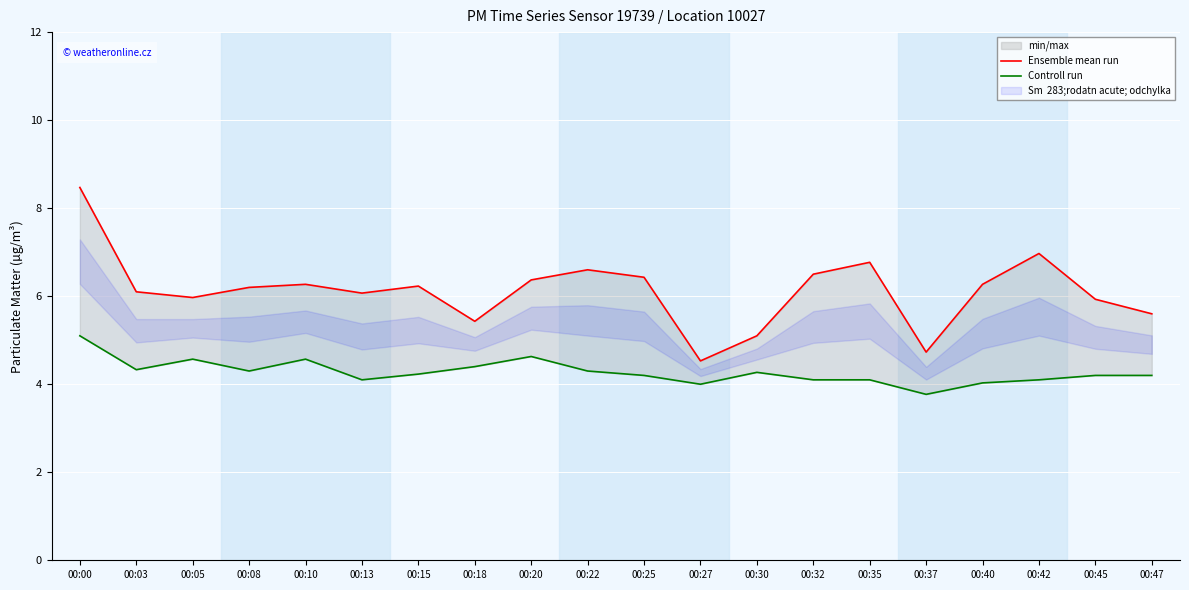

Reading left to right, what are all the values shown in this chart?

Ensemble mean run: 00:00=8.5	00:03=6.1	00:05=6.0	00:08=6.2	00:10=6.3	00:13=6.1	00:15=6.2	00:18=5.4	00:20=6.4	00:22=6.6	00:25=6.4	00:27=4.5	00:30=5.1	00:32=6.5	00:35=6.8	00:37=4.7	00:40=6.3	00:42=7.0	00:45=5.9	00:47=5.6
Controll run: 00:00=5.1	00:03=4.3	00:05=4.6	00:08=4.3	00:10=4.6	00:13=4.1	00:15=4.2	00:18=4.4	00:20=4.6	00:22=4.3	00:25=4.2	00:27=4.0	00:30=4.3	00:32=4.1	00:35=4.1	00:37=3.8	00:40=4.0	00:42=4.1	00:45=4.2	00:47=4.2